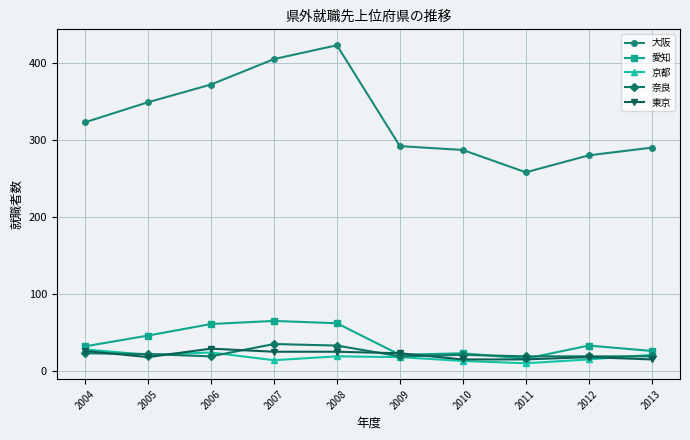

How many lines are shown in the chart?

5